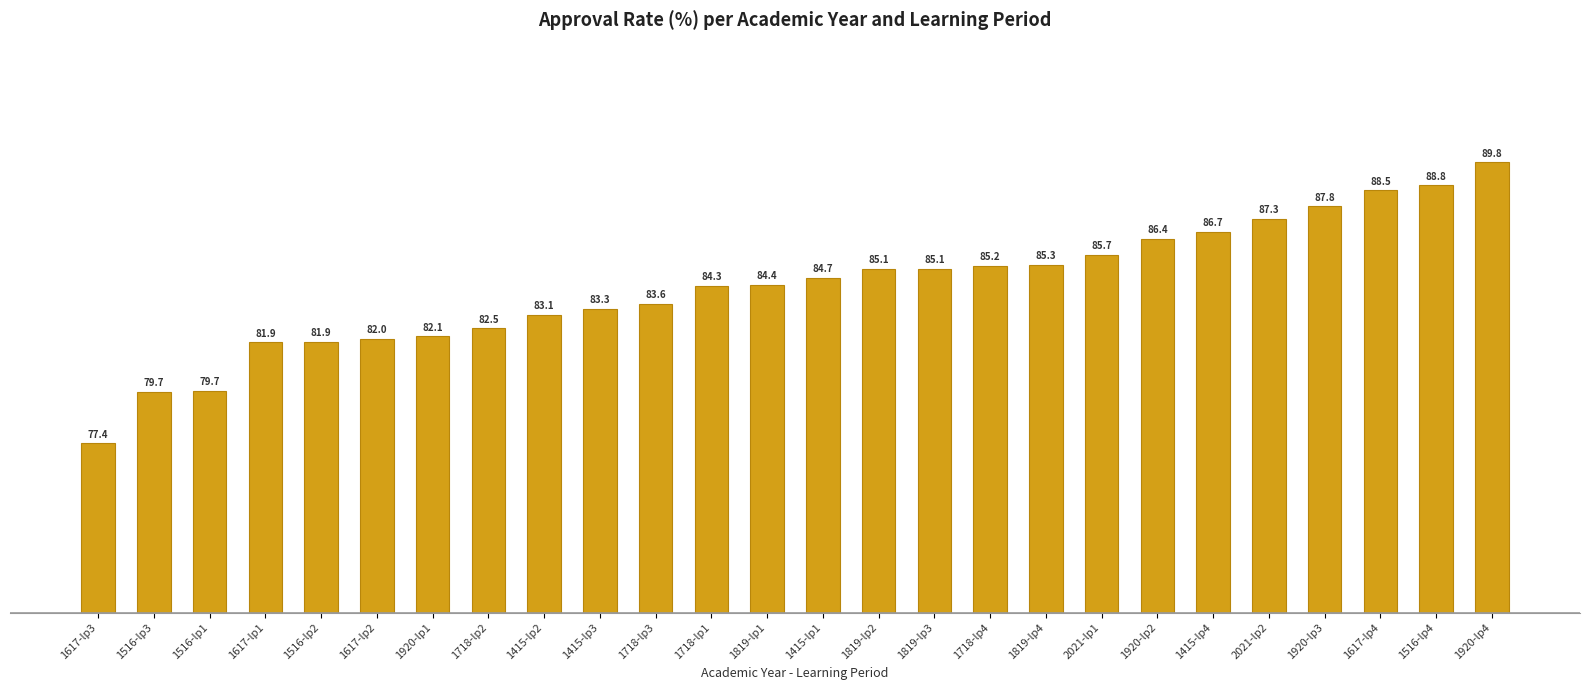

What is the label of the 14th bar from the left?

1415-lp1